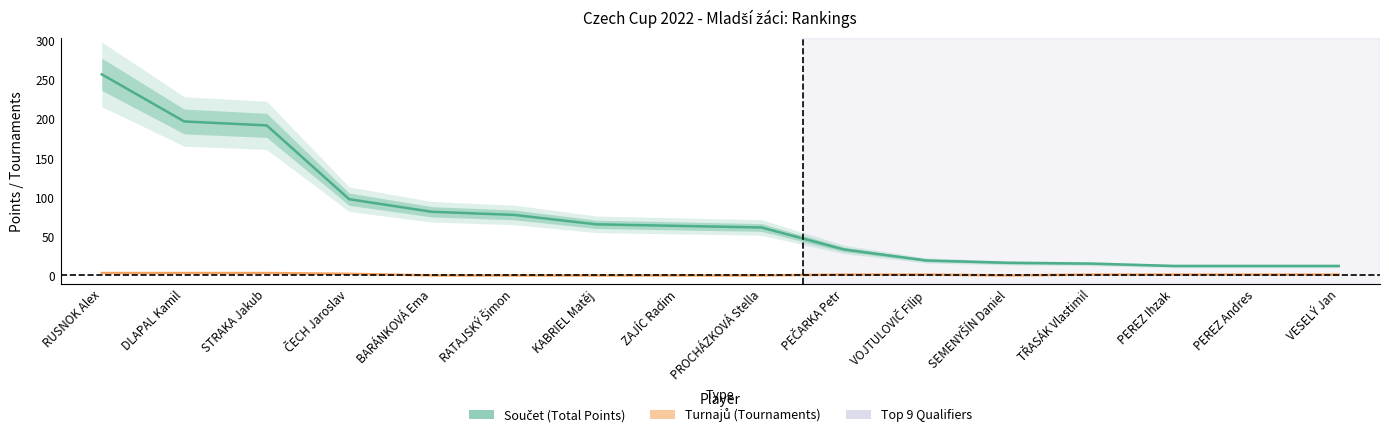

The value of Součet (Total Points) at DLAPAL Kamil is 197. True or false?

True